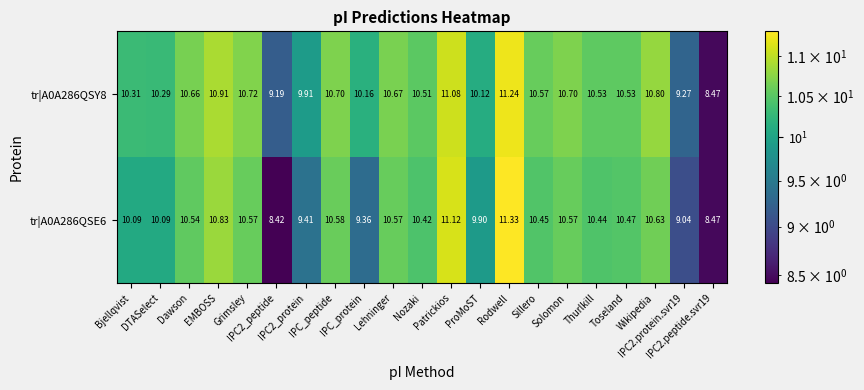

How many series are shown in this chart?

2